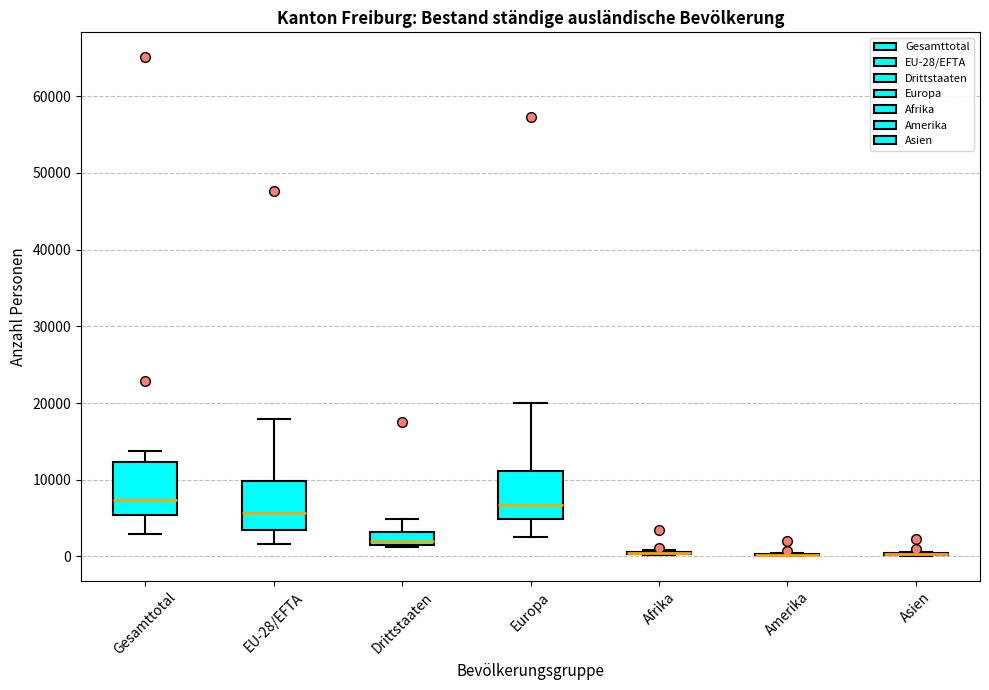

Reading left to right, read every box against the y-axis: the position of its median line, the range the box covers, and the ends of its whiskers. The values are not printed on the chart, so give them approximately, as read against the axis.

Gesamttotal: median 7000, box 5000 to 12000, whiskers 3000 to 14000
EU-28/EFTA: median 6000, box 3000 to 10000, whiskers 2000 to 18000
Drittstaaten: median 2000 (just above the box's lower edge), box 2000 to 3000, whiskers 1000 to 5000
Europa: median 7000, box 5000 to 11000, whiskers 3000 to 20000
Afrika: box collapsed to a line at 0, whiskers 0 to 1000
Amerika: box collapsed to a line at 0, whiskers 0 to 1000
Asien: box collapsed to a line at 0, whiskers 0 to 1000